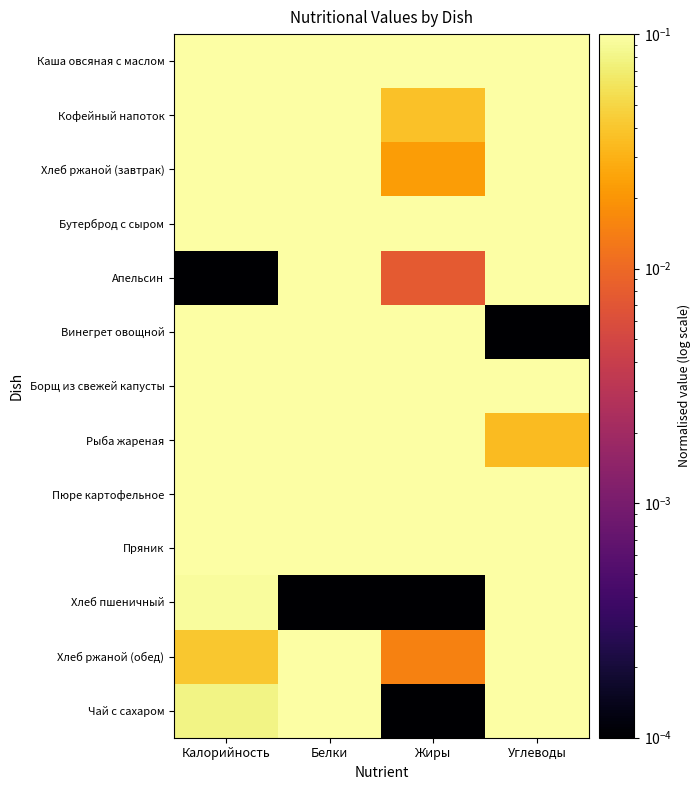

Reading right to left, list all the values displayed in this chart.

Каша овсяная с маслом: Углеводы=1.0	Жиры=0.3	Белки=0.9	Калорийность=1.0
Кофейный напоток: Углеводы=0.4	Жиры=0.0	Белки=0.3	Калорийность=0.8
Хлеб ржаной (завтрак): Углеводы=0.7	Жиры=0.0	Белки=0.4	Калорийность=0.2
Бутерброд с сыром: Углеводы=0.2	Жиры=0.1	Белки=0.1	Калорийность=0.3
Апельсин: Углеводы=0.2	Жиры=0.0	Белки=0.1	Калорийность=0.0
Винегрет овощной: Углеводы=0.0	Жиры=0.2	Белки=0.1	Калорийность=0.1
Борщ из свежей капусты: Углеводы=0.3	Жиры=0.2	Белки=0.3	Калорийность=0.4
Рыба жареная: Углеводы=0.0	Жиры=0.3	Белки=1.0	Калорийность=0.7
Пюре картофельное: Углеводы=0.3	Жиры=1.0	Белки=0.5	Калорийность=1.0
Пряник: Углеводы=0.7	Жиры=0.1	Белки=0.3	Калорийность=0.3
Хлеб пшеничный: Углеводы=0.4	Жиры=0.0	Белки=0.0	Калорийность=0.1
Хлеб ржаной (обед): Углеводы=0.4	Жиры=0.0	Белки=0.3	Калорийность=0.0
Чай с сахаром: Углеводы=0.4	Жиры=0.0	Белки=0.1	Калорийность=0.1